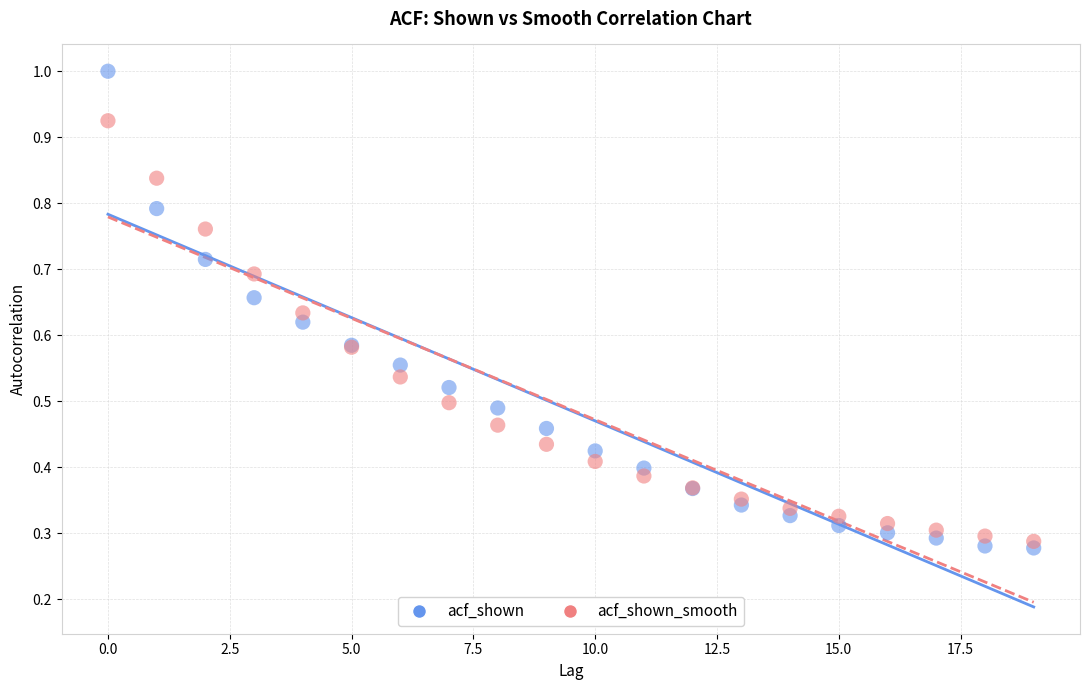

Which series has the largest Y range (max minus min)?

acf_shown